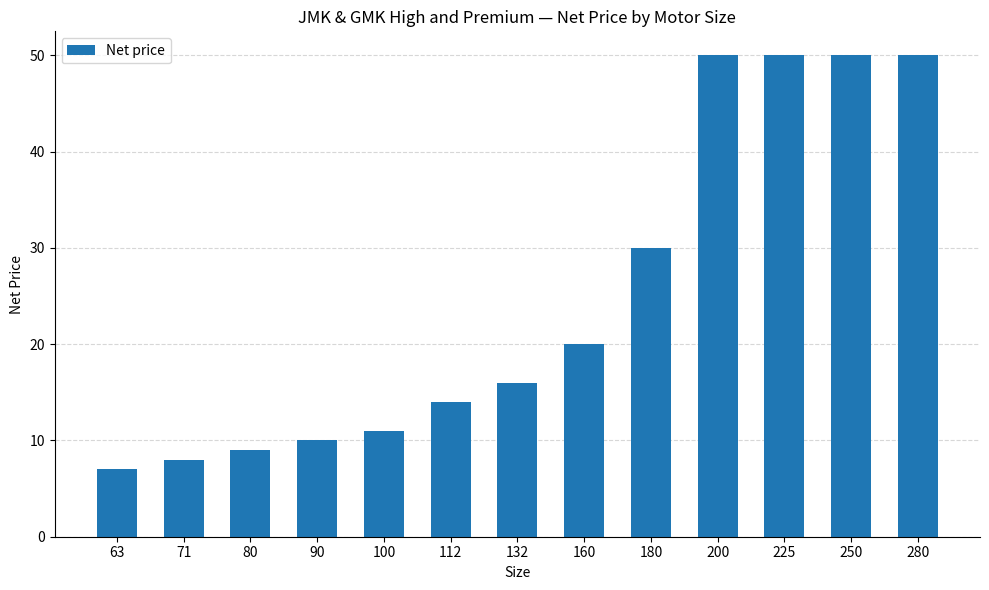

What is the difference between the maximum and minimum values?

43